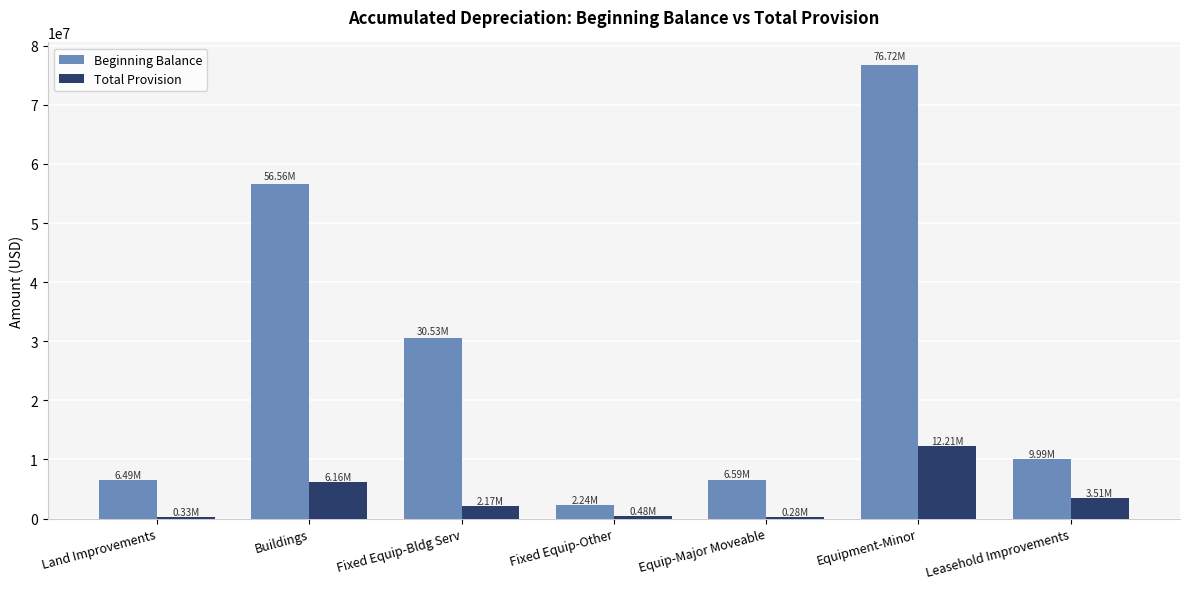

Are the bars horizontal?

No